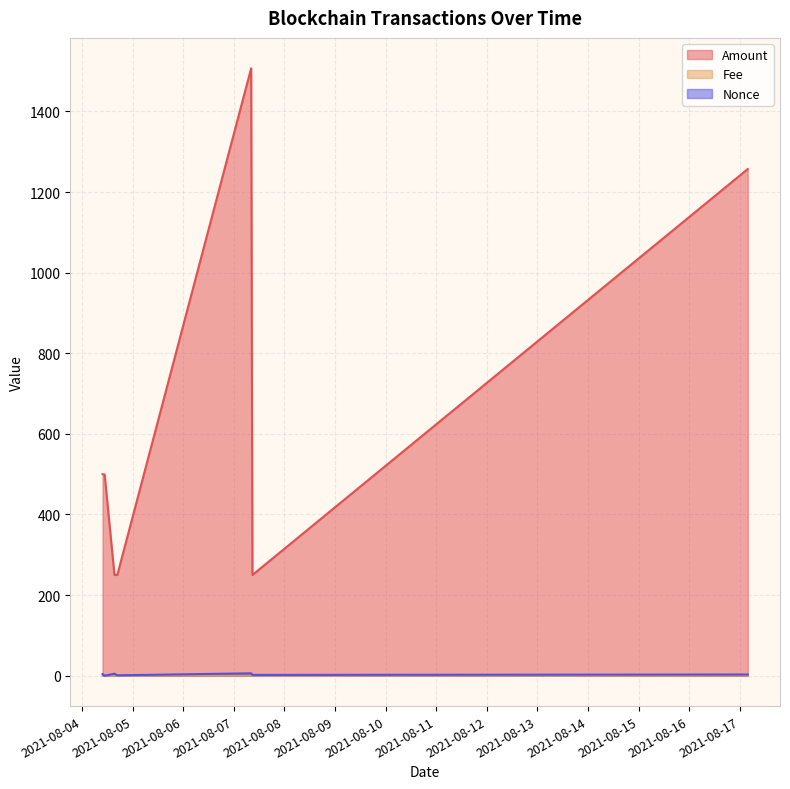

Which series has the largest total across all categories?

Amount